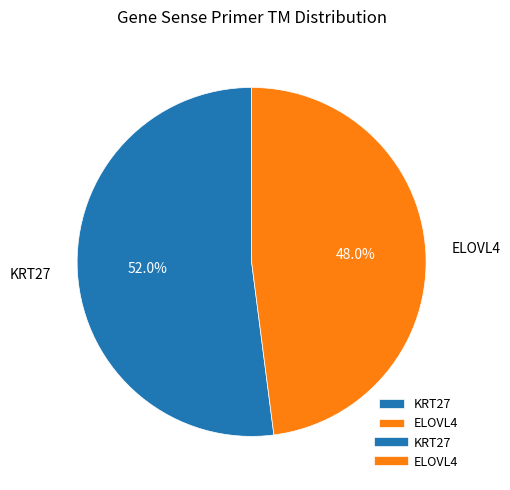

What is the largest slice in the pie chart?

KRT27